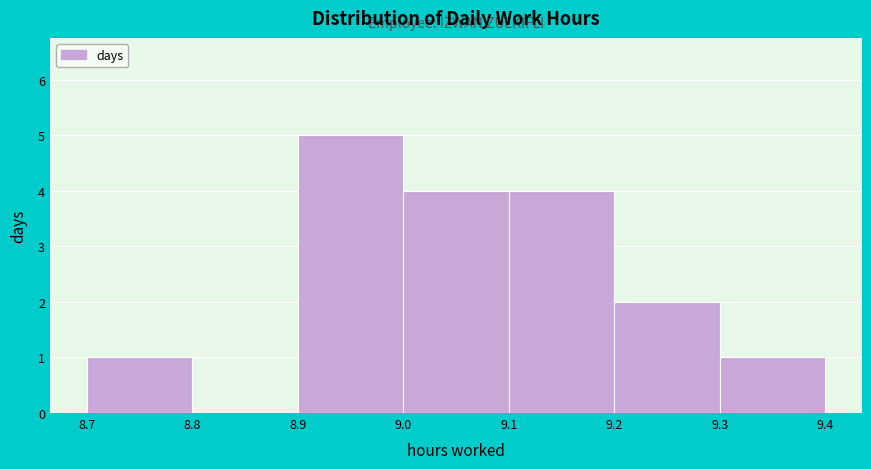

What is the height of the bar covering 9.0 to 9.1 on the x-axis? The values are not printed on the chart, so give them approximately, as read against the axis.

4